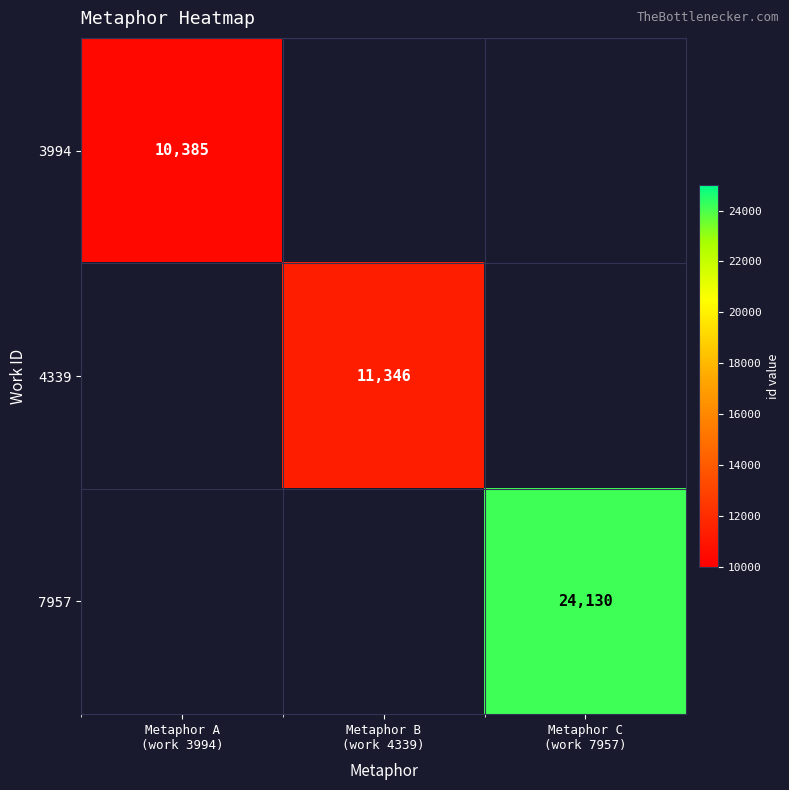

How many data points does each series have?

3